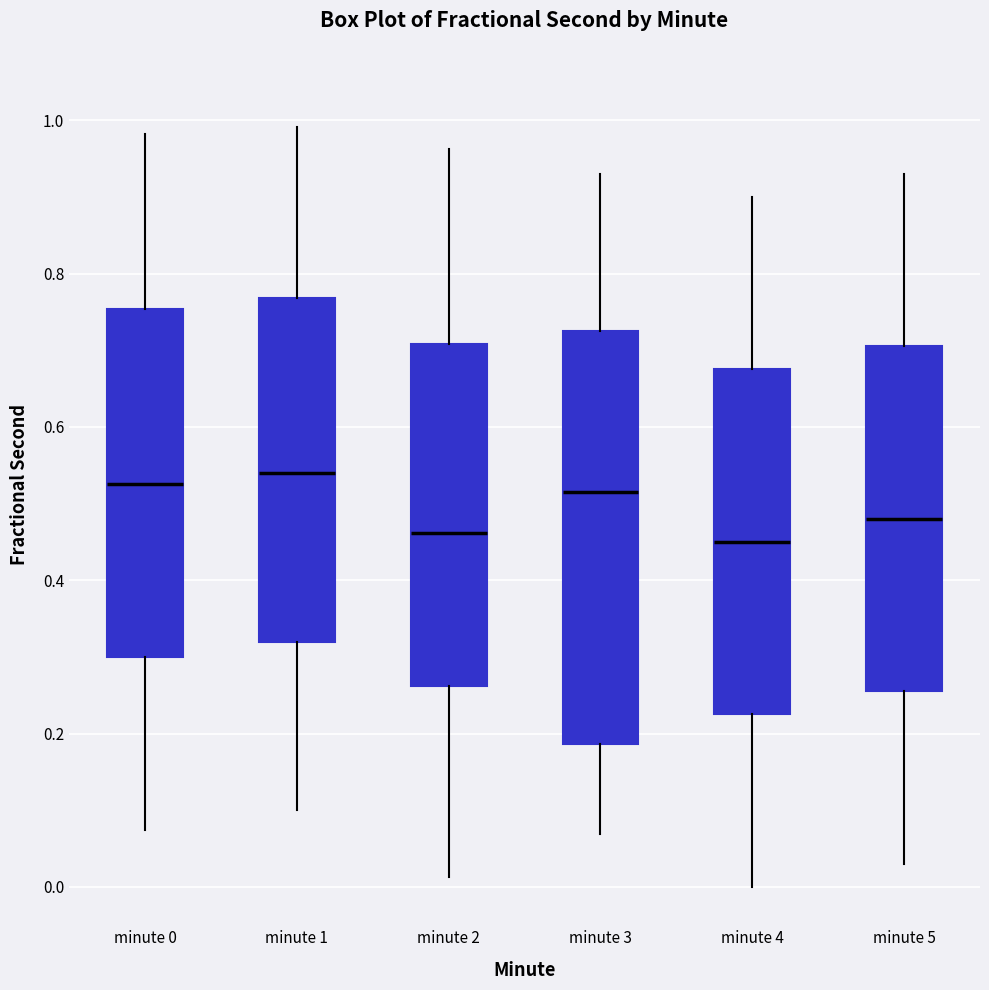

Reading left to right, transcribe this box plot: for each box, give where its median line is, the range the box spans, and where its two whiskers end, as read against the y-axis. The values are not printed on the chart, so give them approximately, as read against the axis.

minute 0: median 0.52, box 0.30 to 0.76, whiskers 0.08 to 0.98
minute 1: median 0.54, box 0.32 to 0.76, whiskers 0.10 to 1.00
minute 2: median 0.46, box 0.26 to 0.70, whiskers 0.02 to 0.96
minute 3: median 0.52, box 0.18 to 0.72, whiskers 0.06 to 0.94
minute 4: median 0.46, box 0.22 to 0.68, whiskers 0.00 to 0.90
minute 5: median 0.48, box 0.26 to 0.70, whiskers 0.04 to 0.94